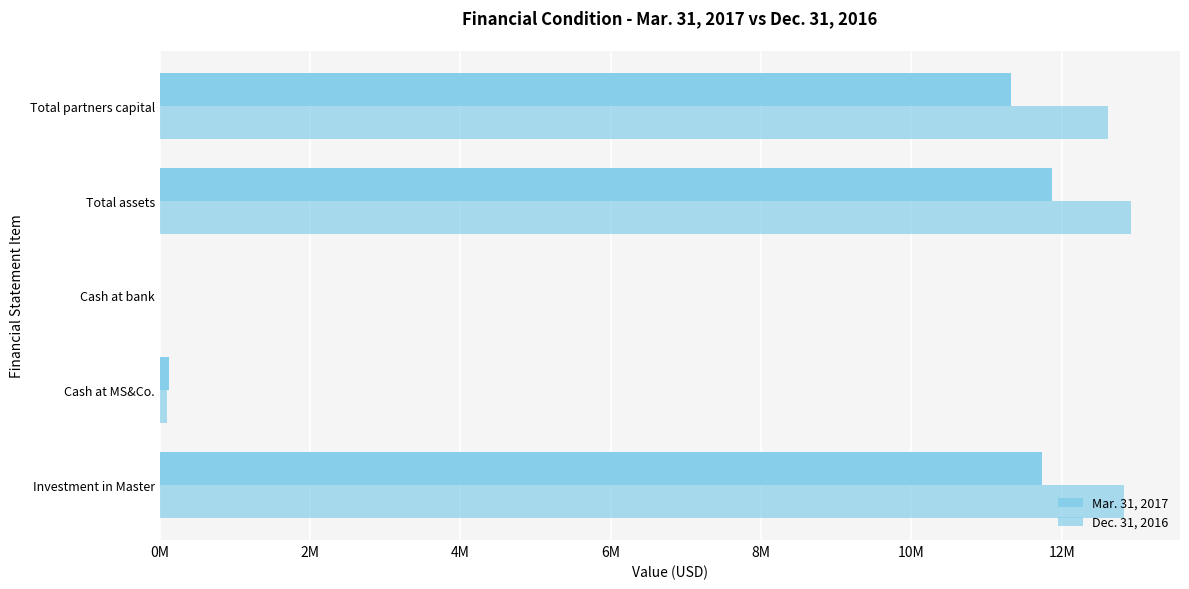

Which series has the largest total across all categories?

Dec. 31, 2016